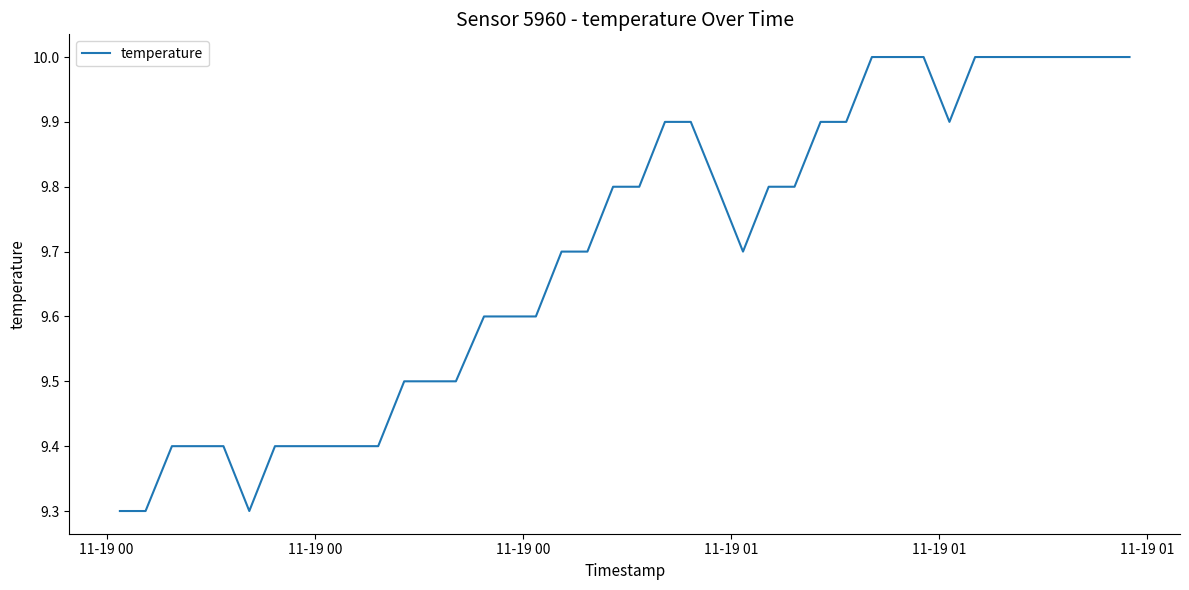

How many values are between 9 and 10?

40